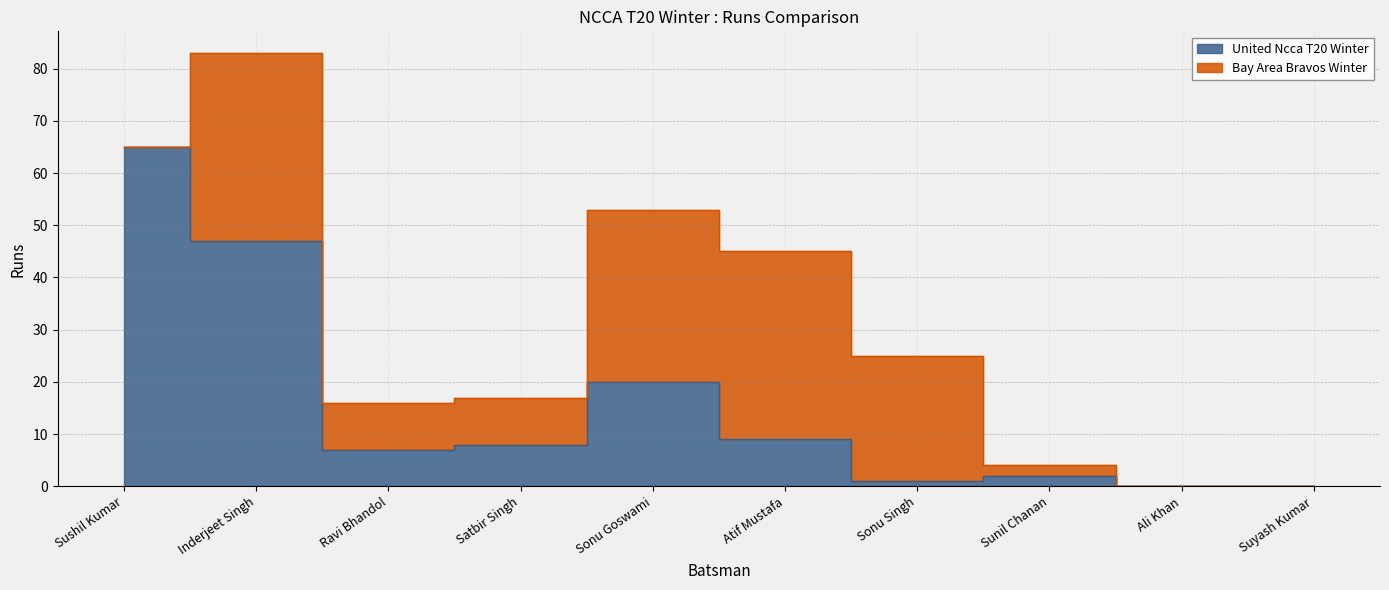

Where is the first local minimum?

Ravi Bhandol